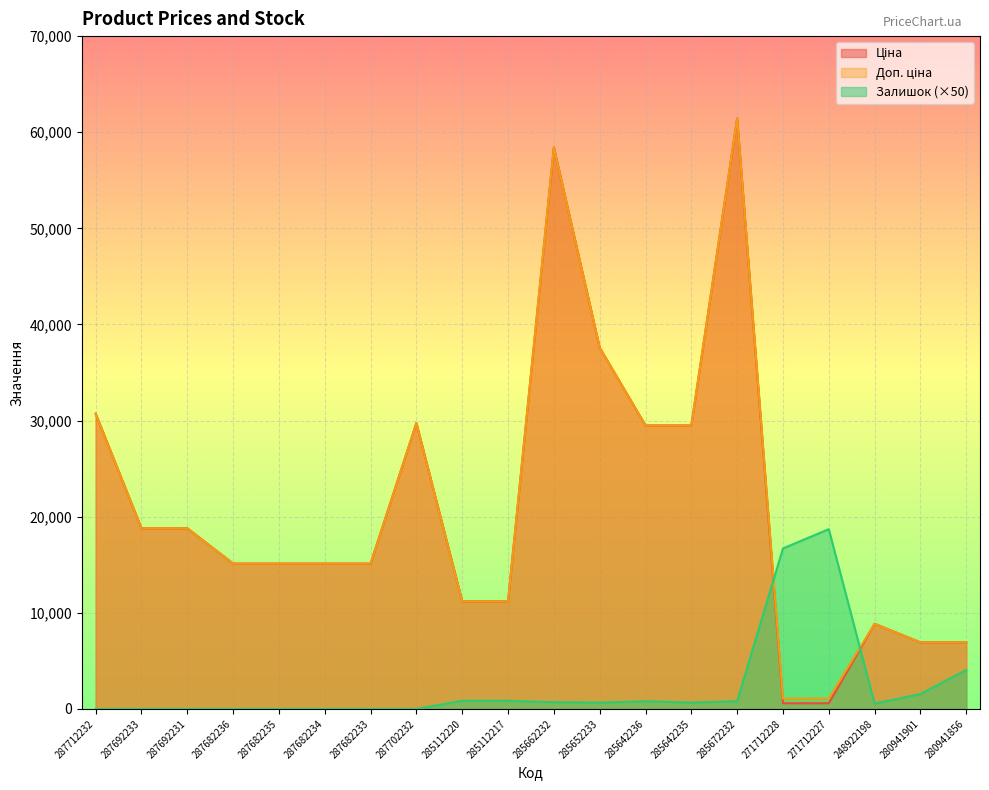

Count the number of categories in the chart.

20